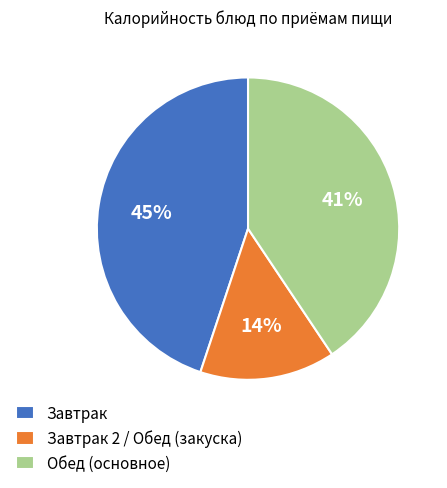

Count the number of slices in the pie.

3